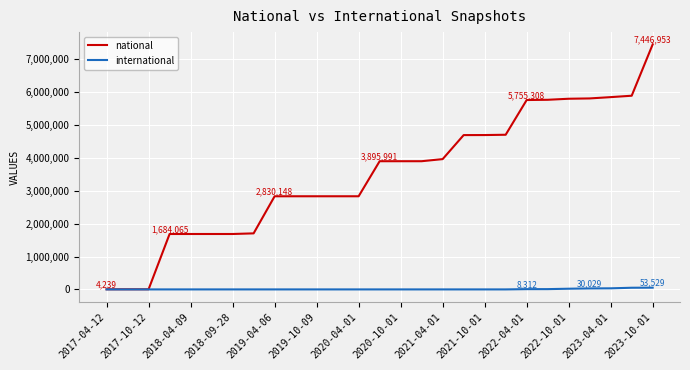

Rank the series by their maximum value, from highest to lowest.

national, international